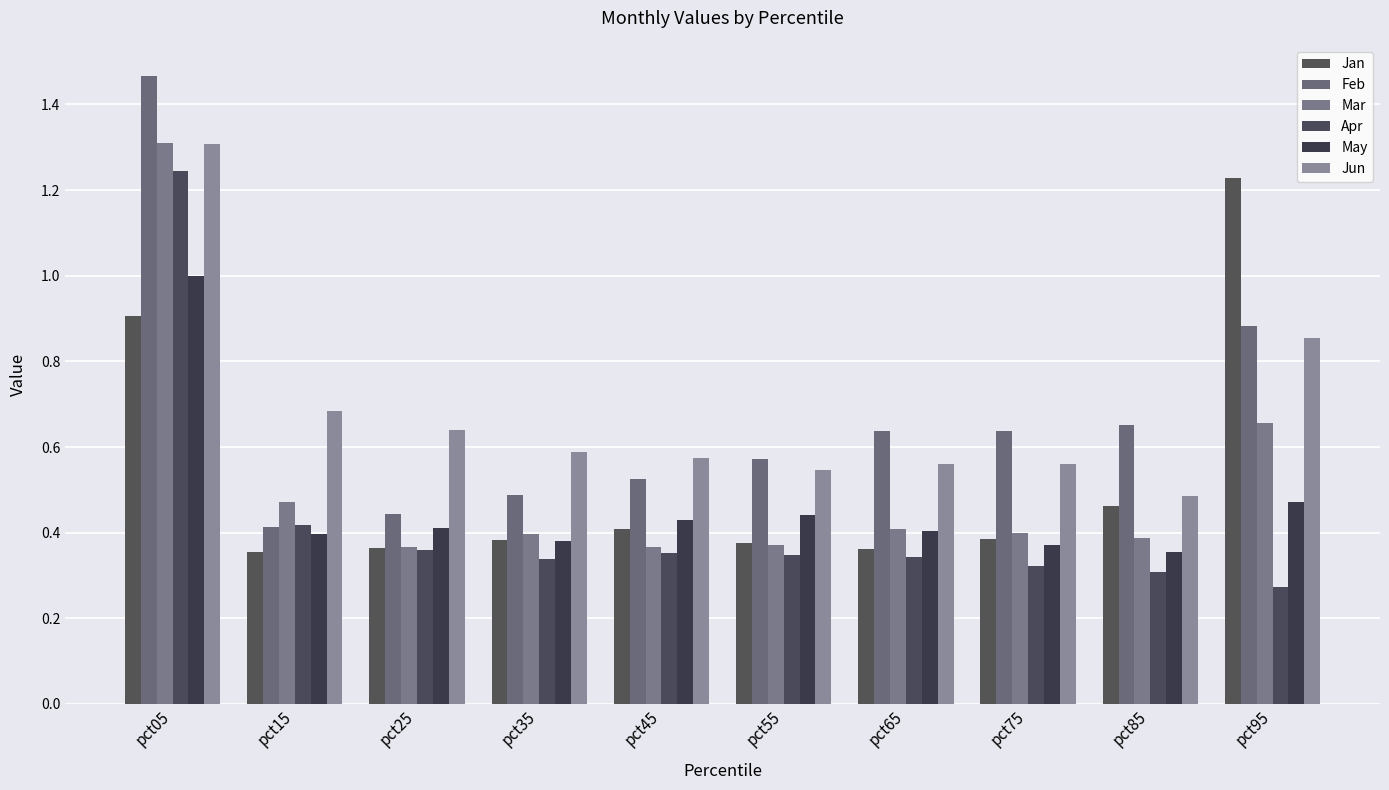

How many distinct data groups are displayed?

6